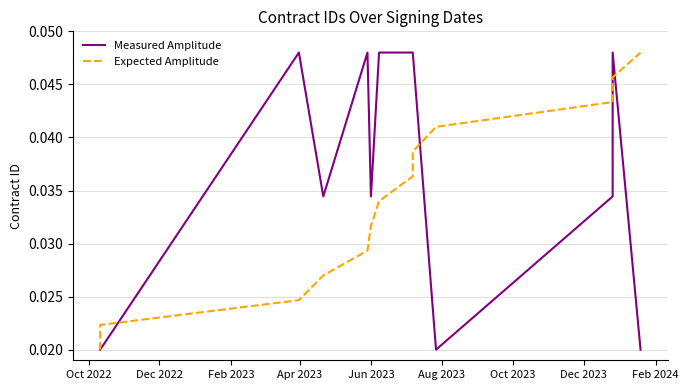

Rank the series by their average value, from lowest to highest.

Expected Amplitude, Measured Amplitude